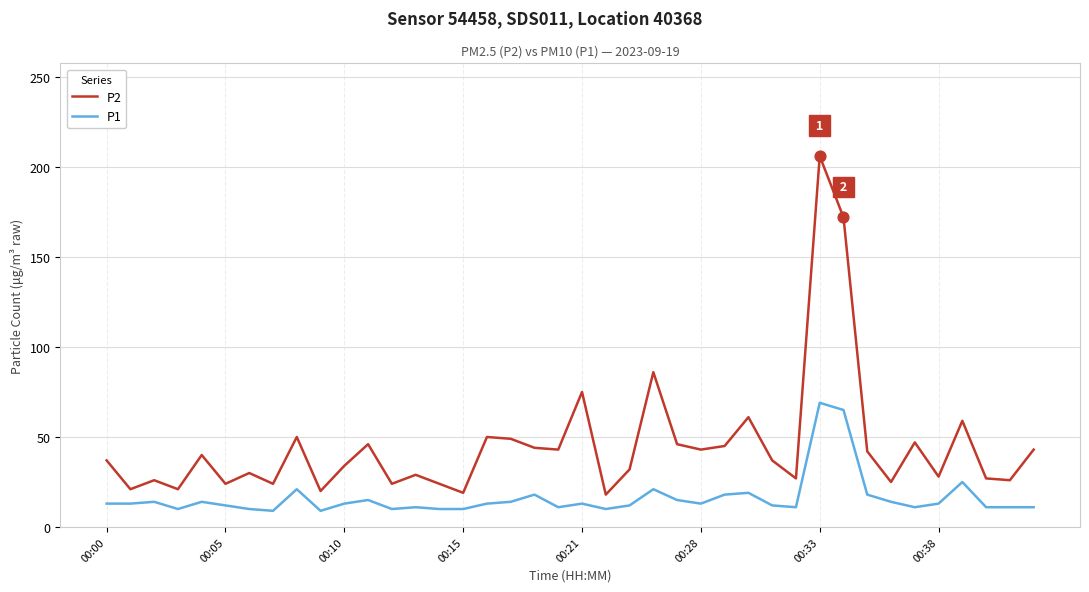

What are all the series names shown in the legend?

P2, P1